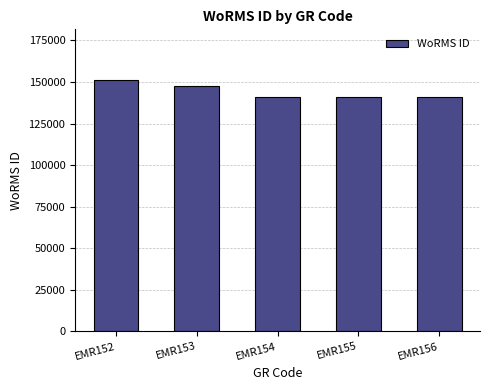

Approximately how many times larger is the value at EMR155 compared to EMR153?

1.0